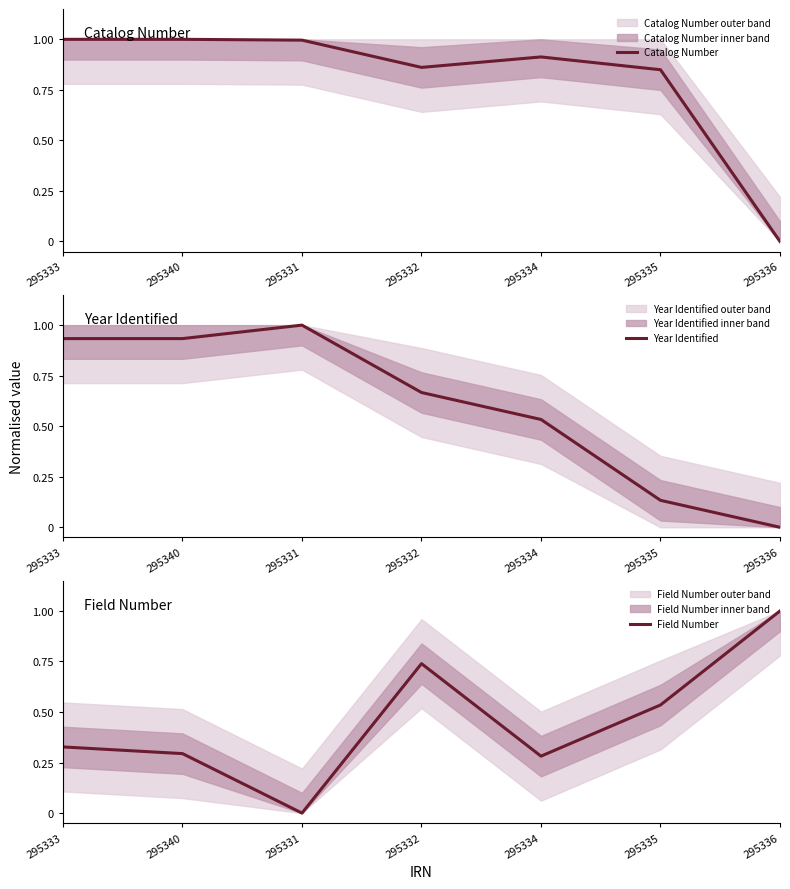

What is the difference between the highest and lowest values at 295336?

1.0